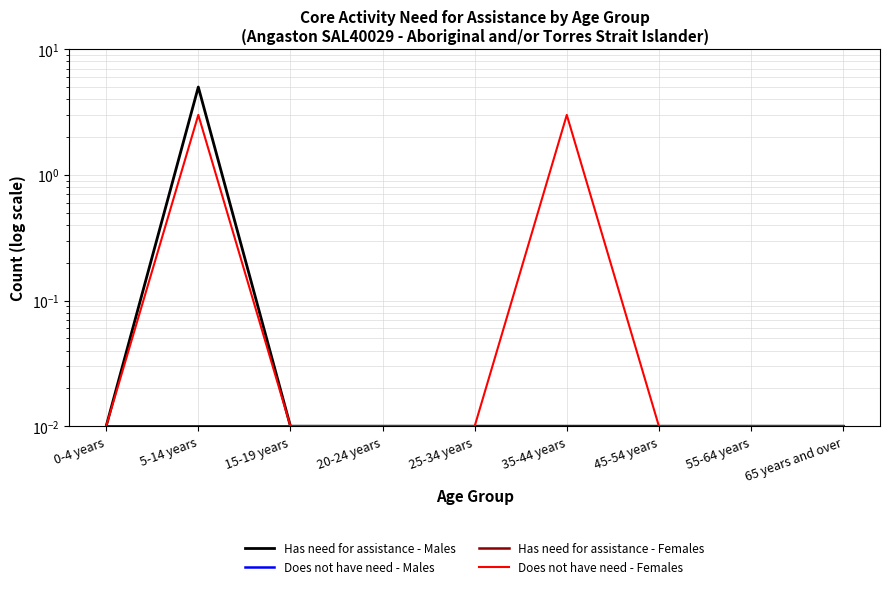

Rank the series by their maximum value, from lowest to highest.

Does not have need - Males, Has need for assistance - Females, Does not have need - Females, Has need for assistance - Males